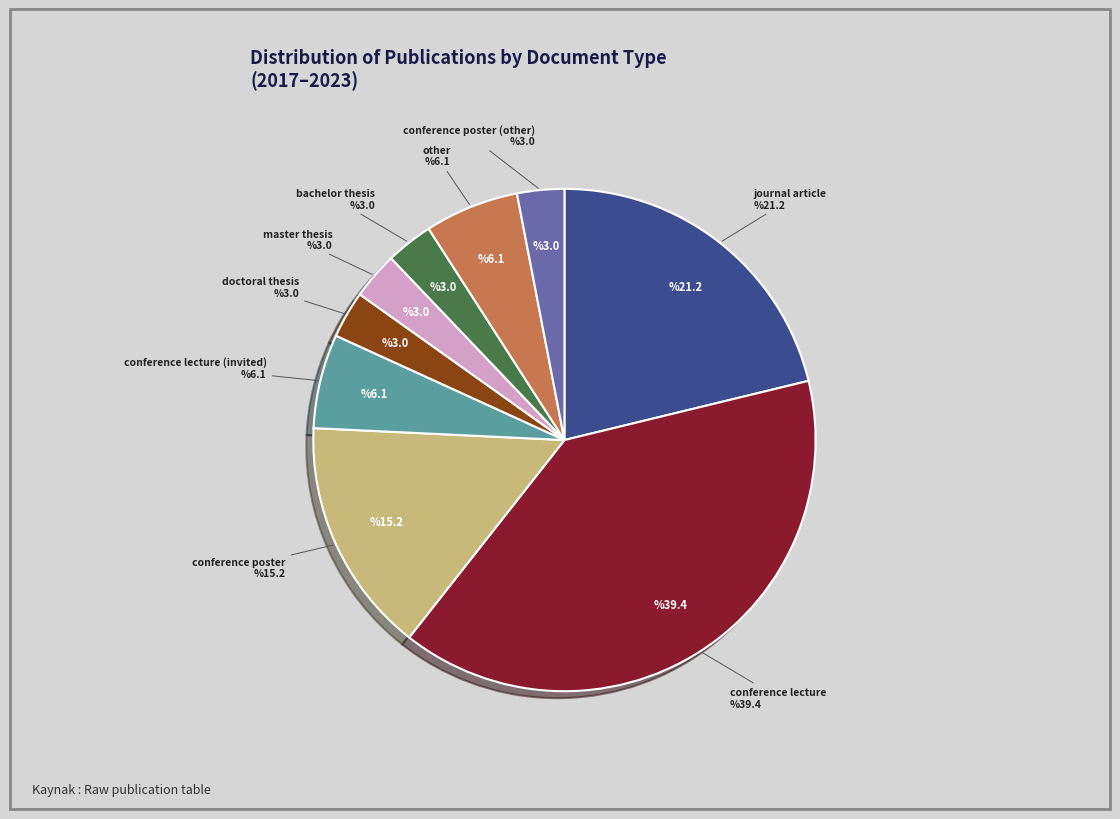

Which slice is the largest?

conference lecture